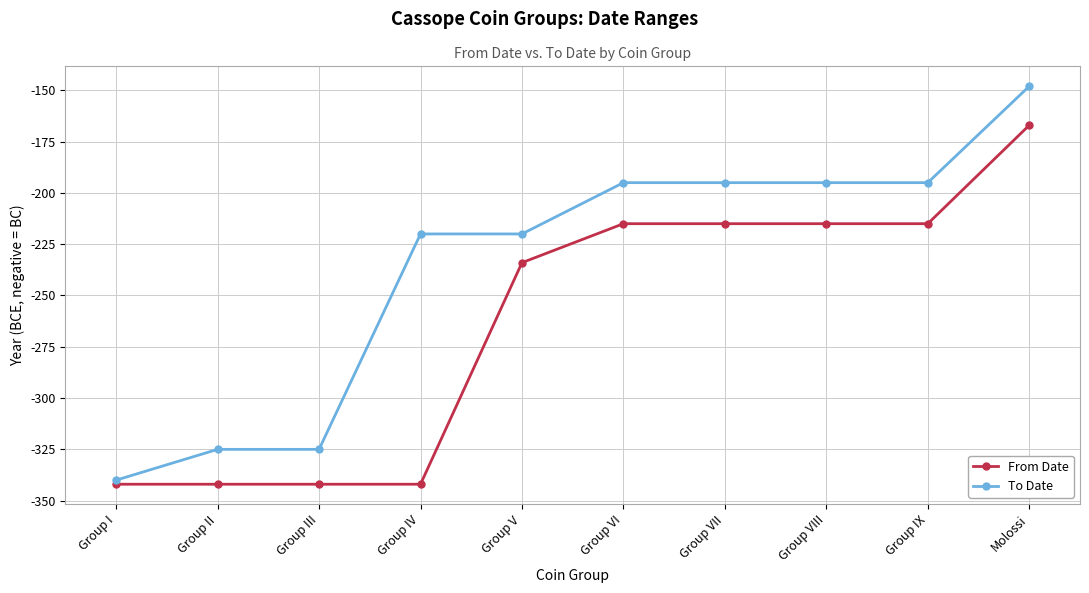

Which category has the highest value across all series?

Molossi